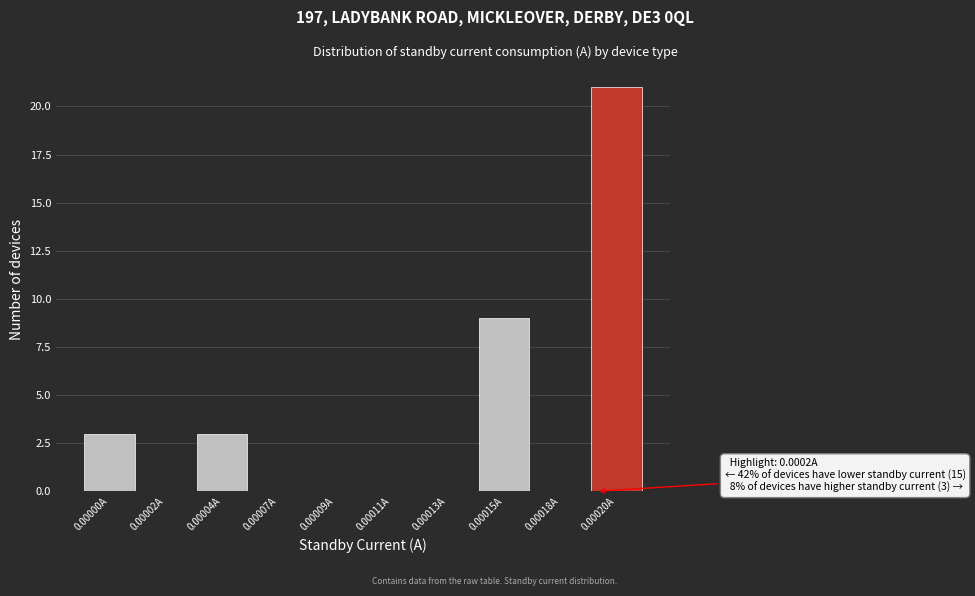

Reading left to right, what are all the values shown in this chart?

0.00000A=3	0.00002A=0	0.00004A=3	0.00007A=0	0.00009A=0	0.00011A=0	0.00013A=0	0.00015A=9	0.00018A=0	0.00020A=21